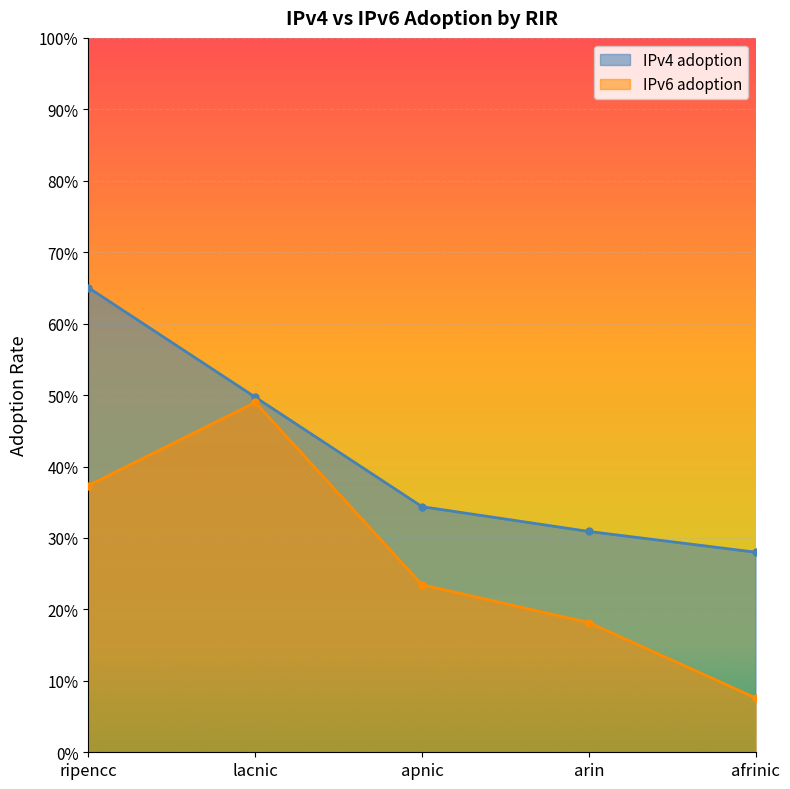

Rank the series by their maximum value, from lowest to highest.

IPv6 adoption, IPv4 adoption